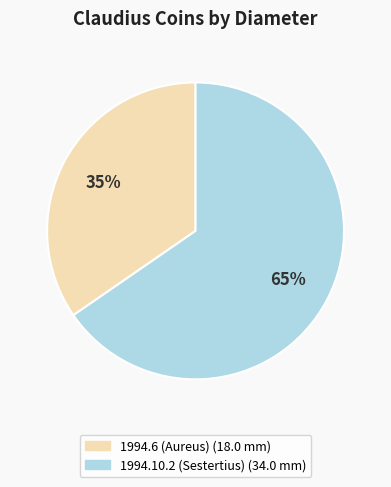

To the nearest percent, what percentage of the pie is 1994.10.2 (Sestertius)?

65%